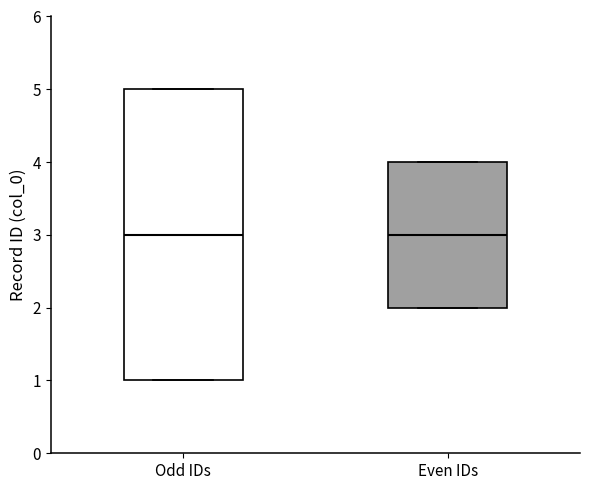

Reading left to right, read every box against the y-axis: the position of its median line, the range the box covers, and the ends of its whiskers. The values are not printed on the chart, so give them approximately, as read against the axis.

Odd IDs: median 3, box 1 to 5, whiskers 1 to 5
Even IDs: median 3, box 2 to 4, whiskers 2 to 4